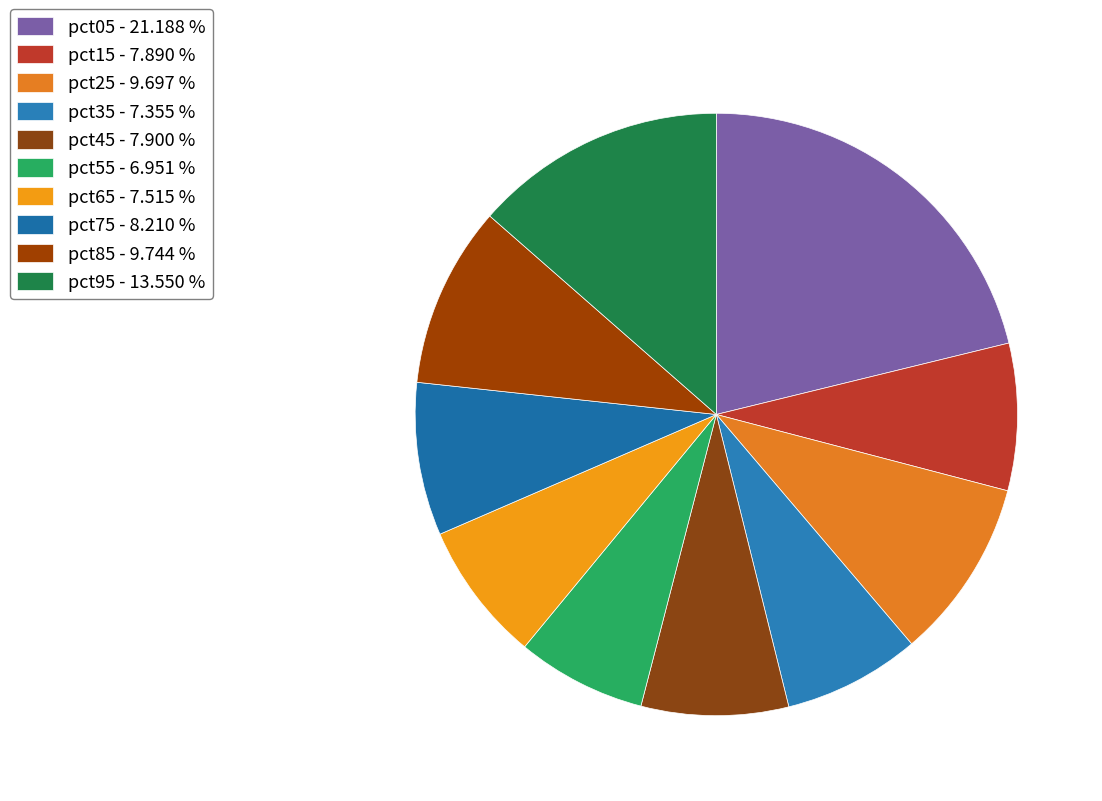

Is the sum of pct55 and pct65 greater than half?

No